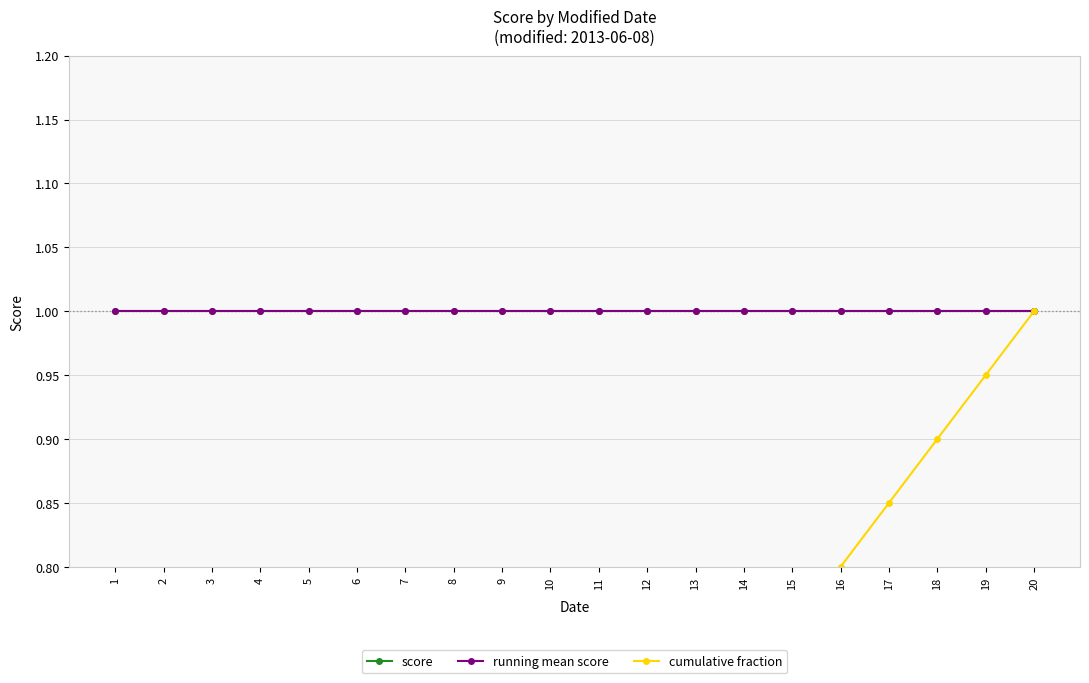

True or false: score and cumulative fraction intersect in this chart.

False